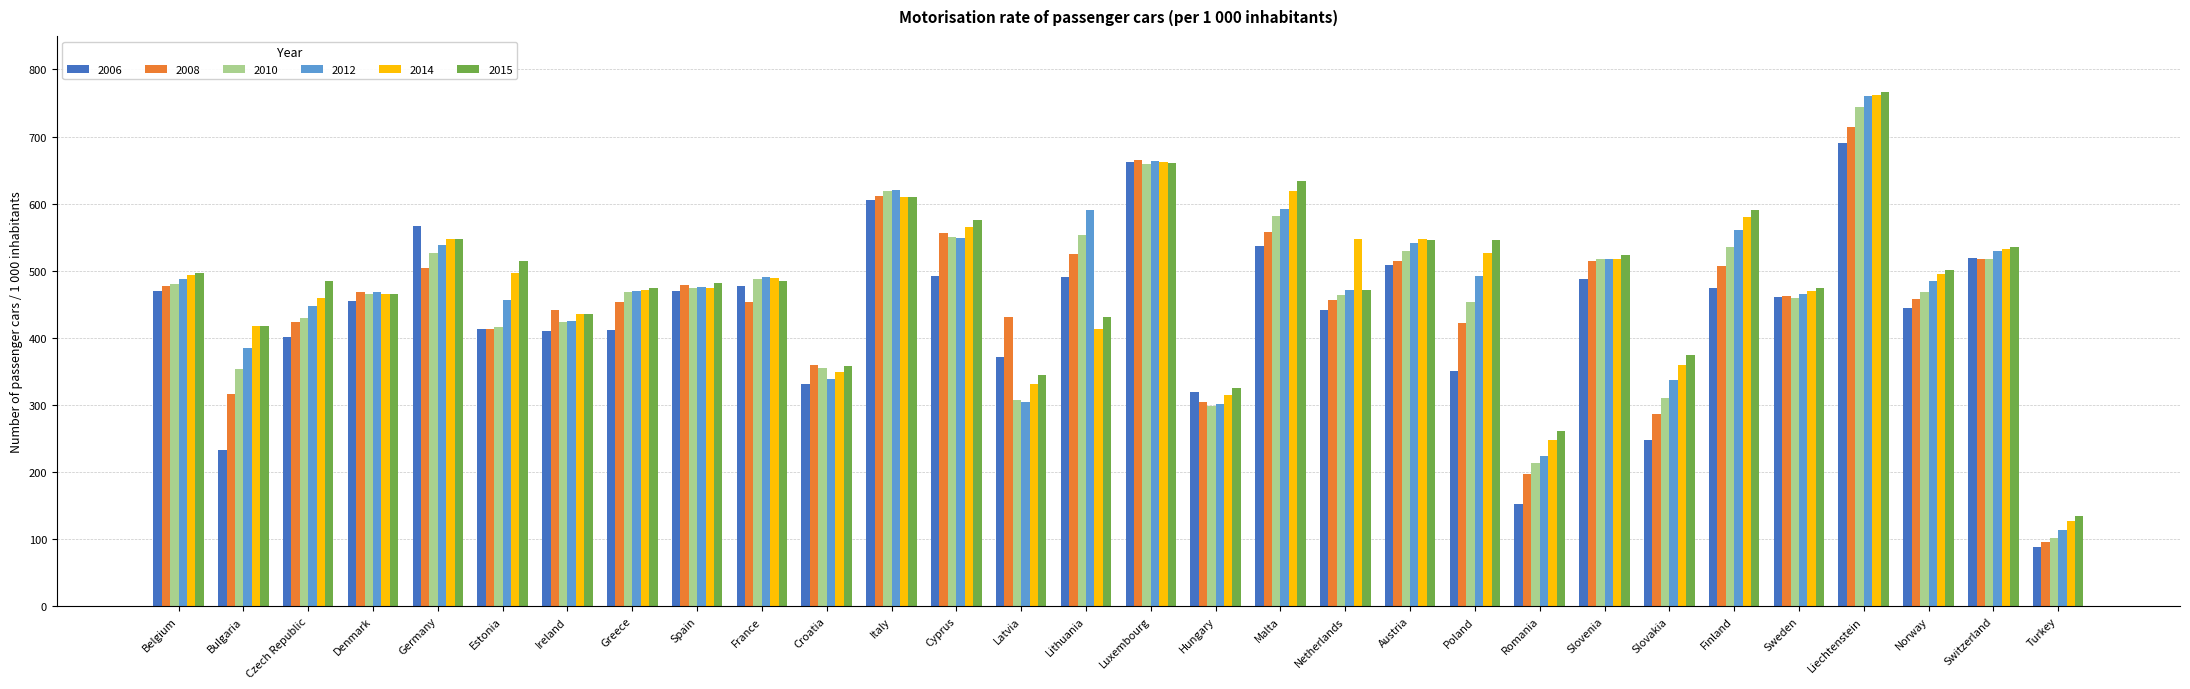

What are all the series names shown in the legend?

2006, 2008, 2010, 2012, 2014, 2015